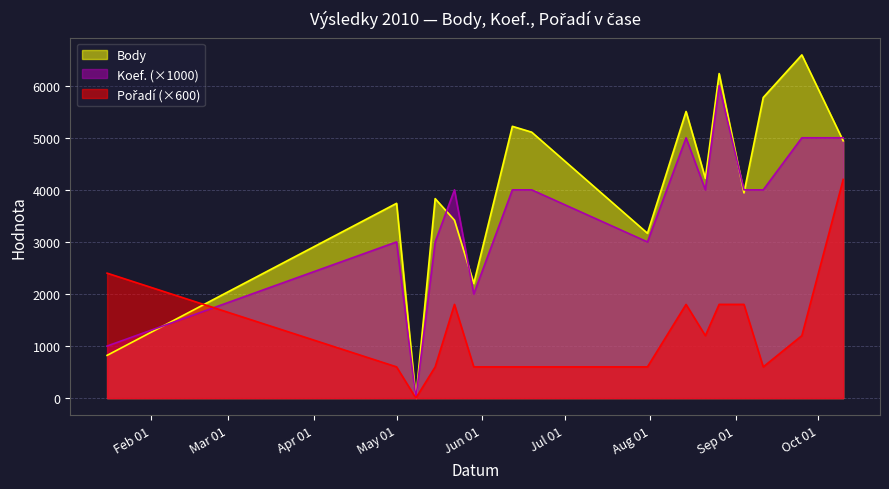

True or false: Pořadí has more than 1 interior local peaks.

True